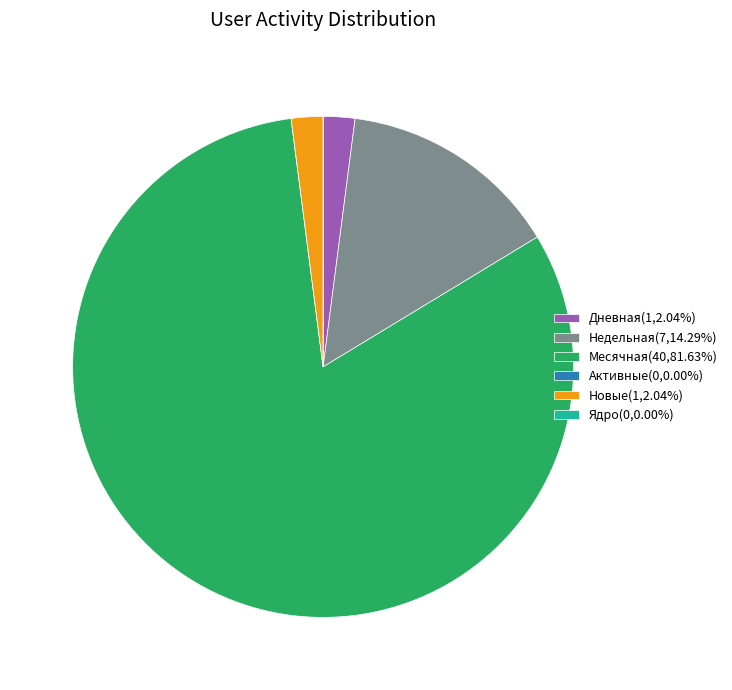

Approximately how many times larger is the value at Недельная(7,14.29%) compared to Новые(1,2.04%)?

7.0